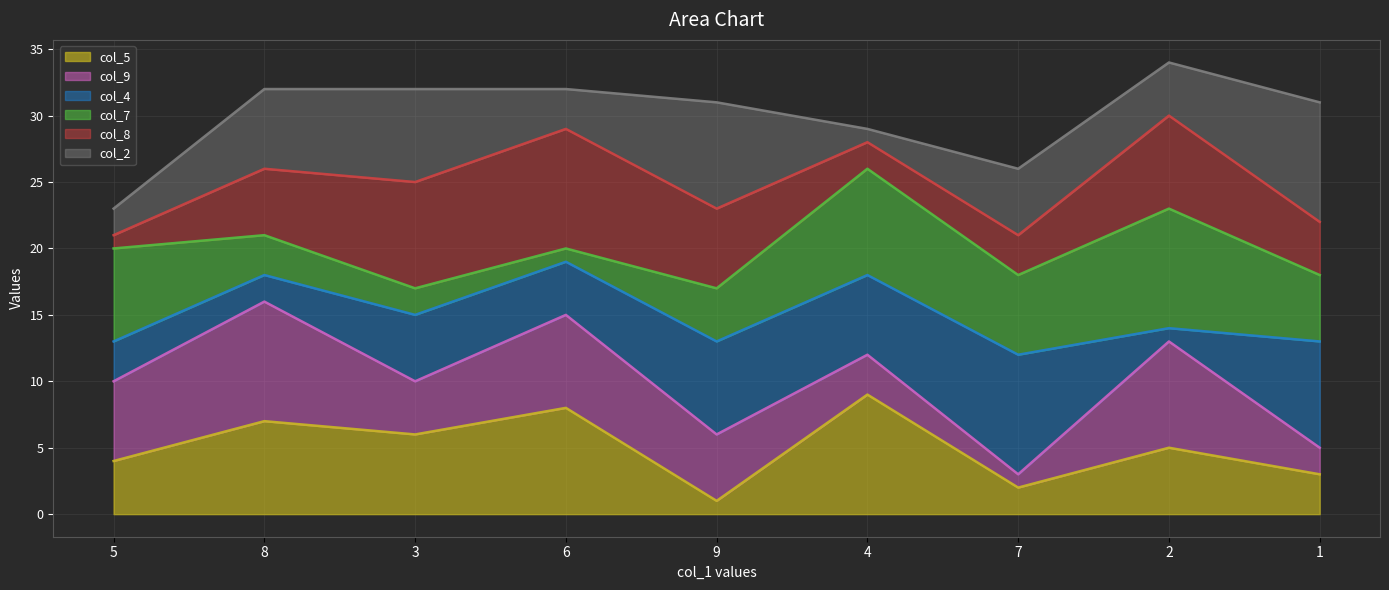

What is the spread (max minus min) of values at 3?

26